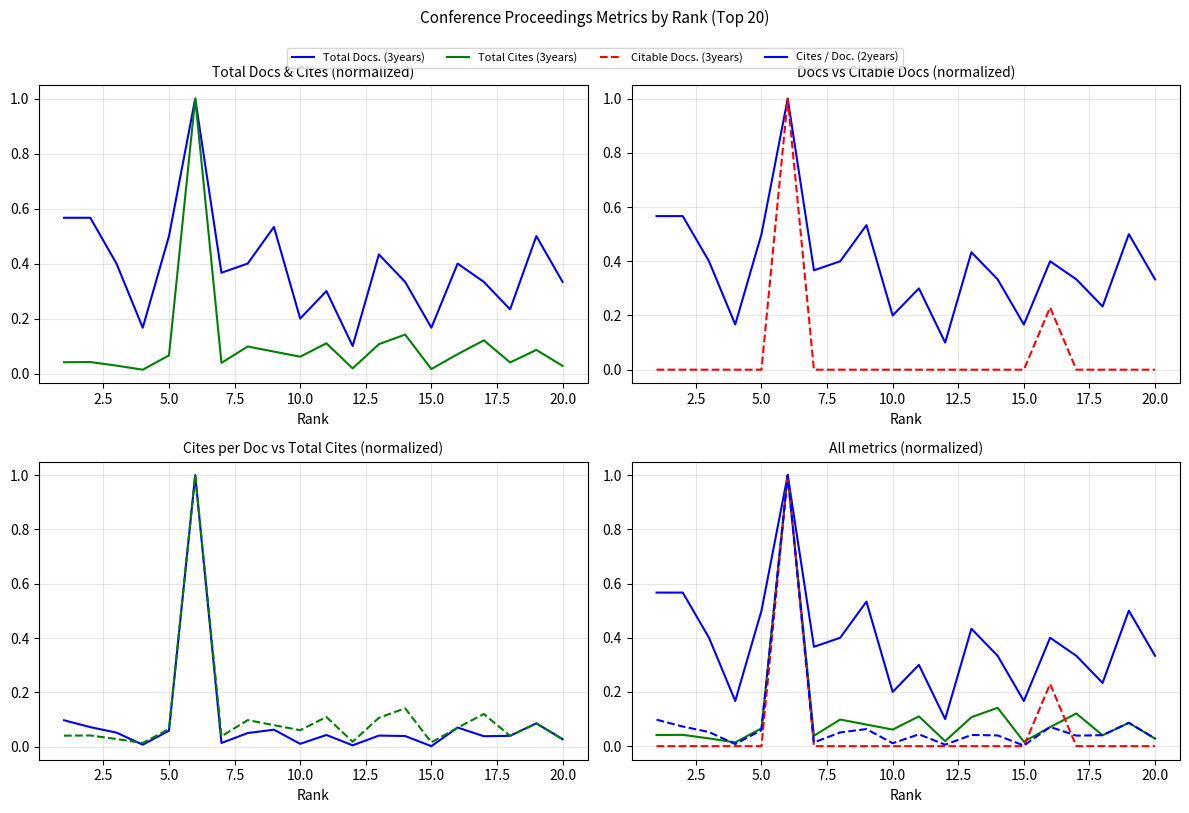

Is the value of Total Docs. (3years) at 11 greater than the value of Citable Docs. (3years) at 13?

Yes